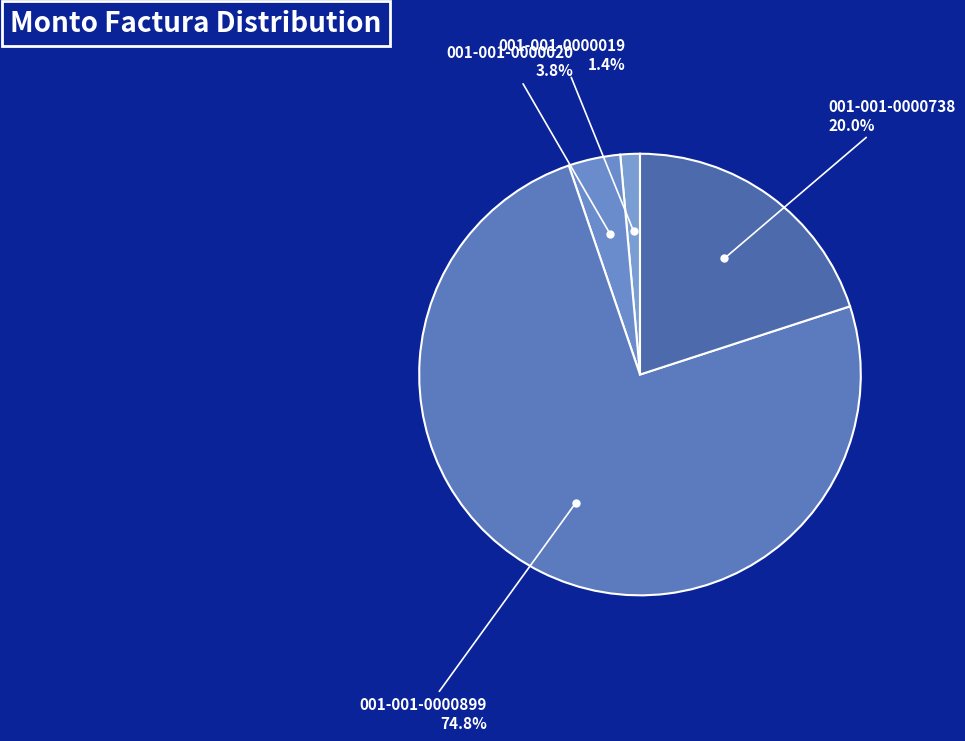

How many slices are in this pie chart?

4